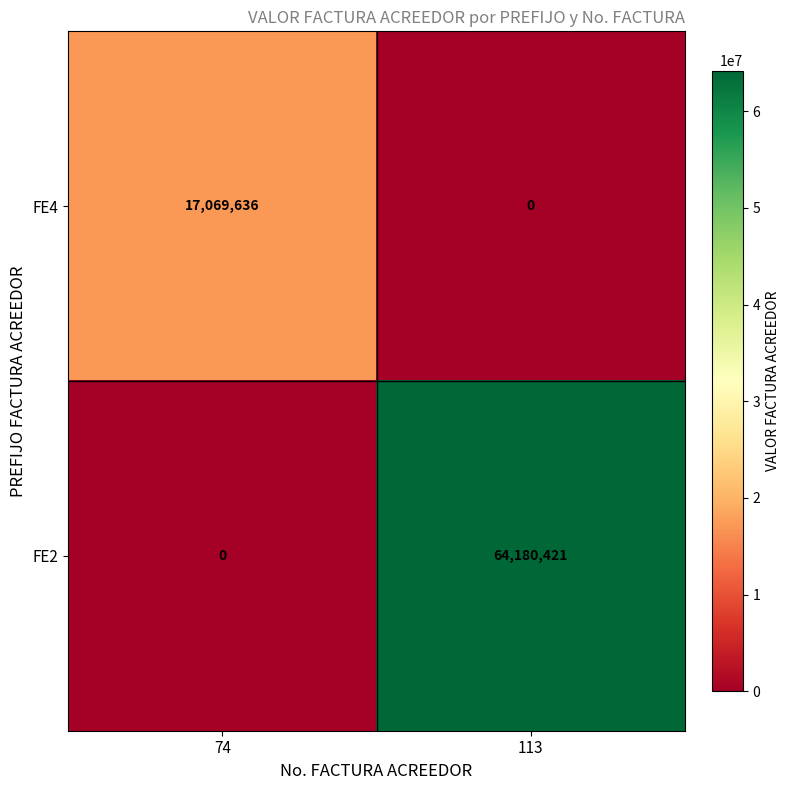

Reading left to right, what are all the values shown in this chart?

FE4: 17069636	0
FE2: 0	64180421